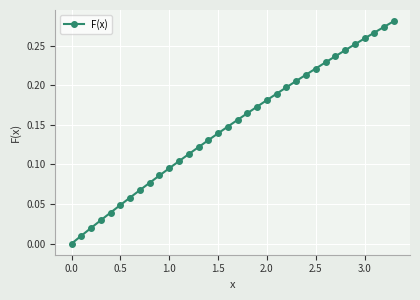

What is the sum of all values?

5.0